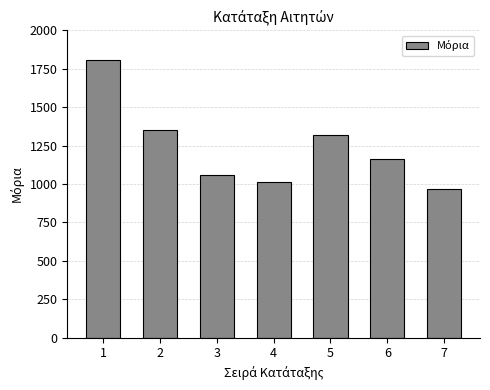

List the labels in order of value, smallest first.

7, 4, 3, 6, 5, 2, 1